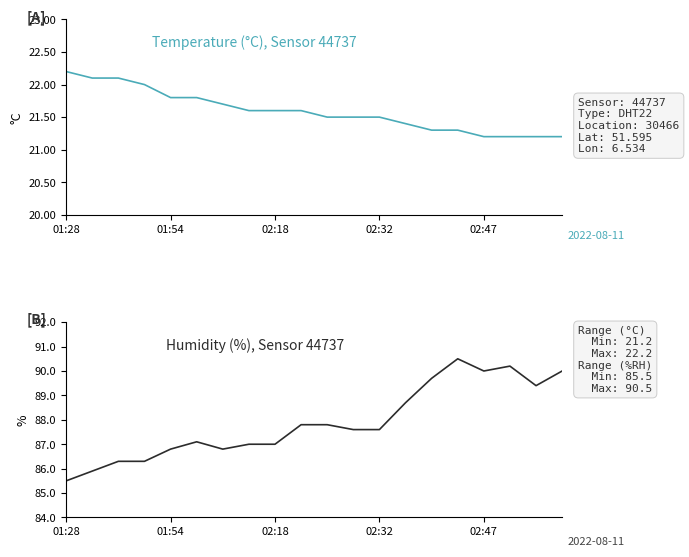

Which has a higher value, 10 or 6?

6